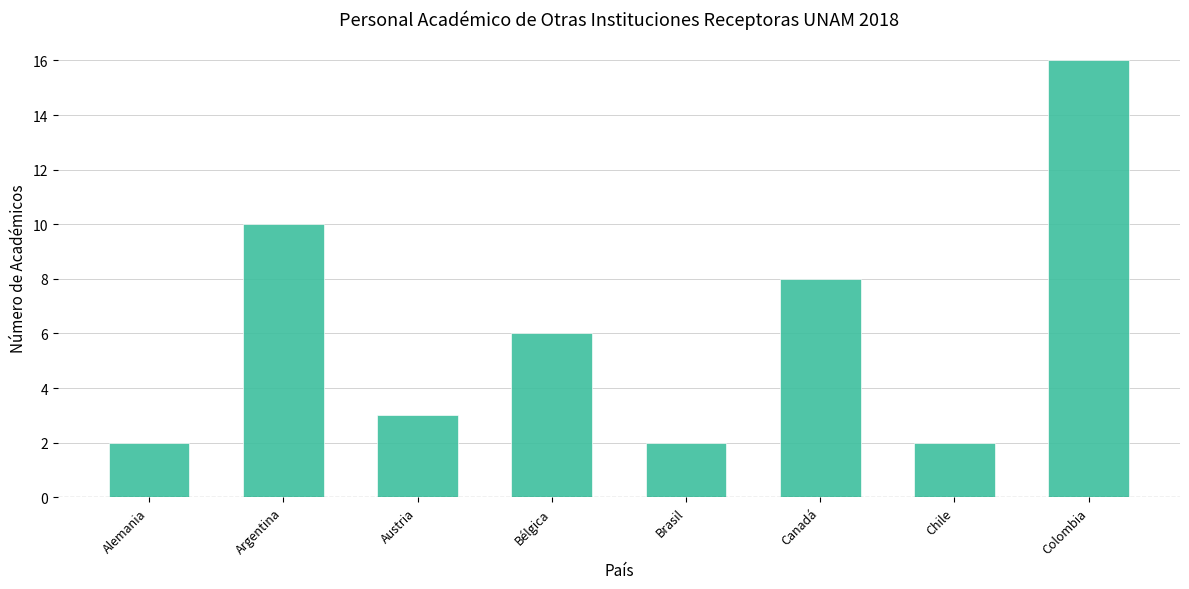

Are the bars grouped side by side (vs. stacked)?

No